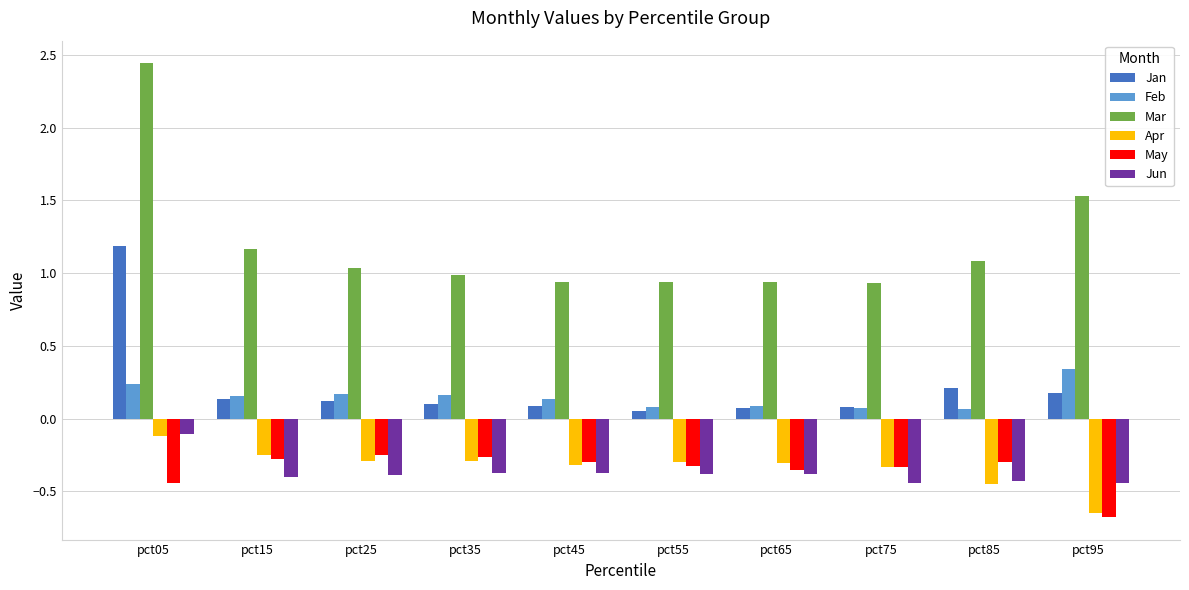

The Apr series shows -0.1 at pct25. True or false?

False